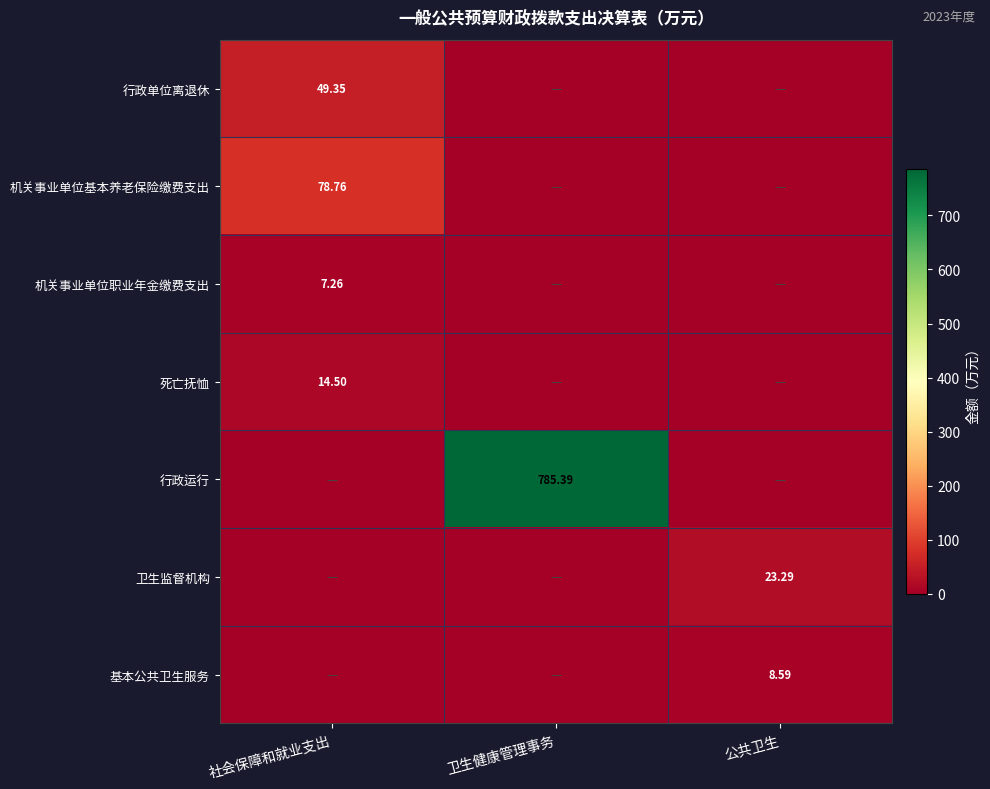

Which category has the lowest value in the 机关事业单位基本养老保险缴费支出 series?

卫生健康管理事务